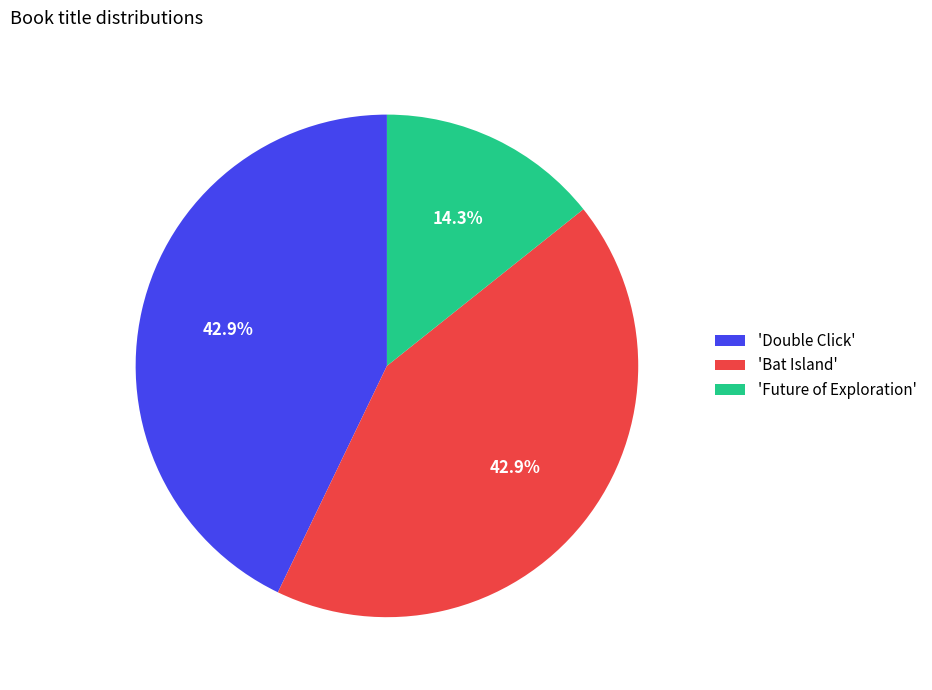

Is the sum of 'Bat Island' and 'Double Click' greater than half?

Yes